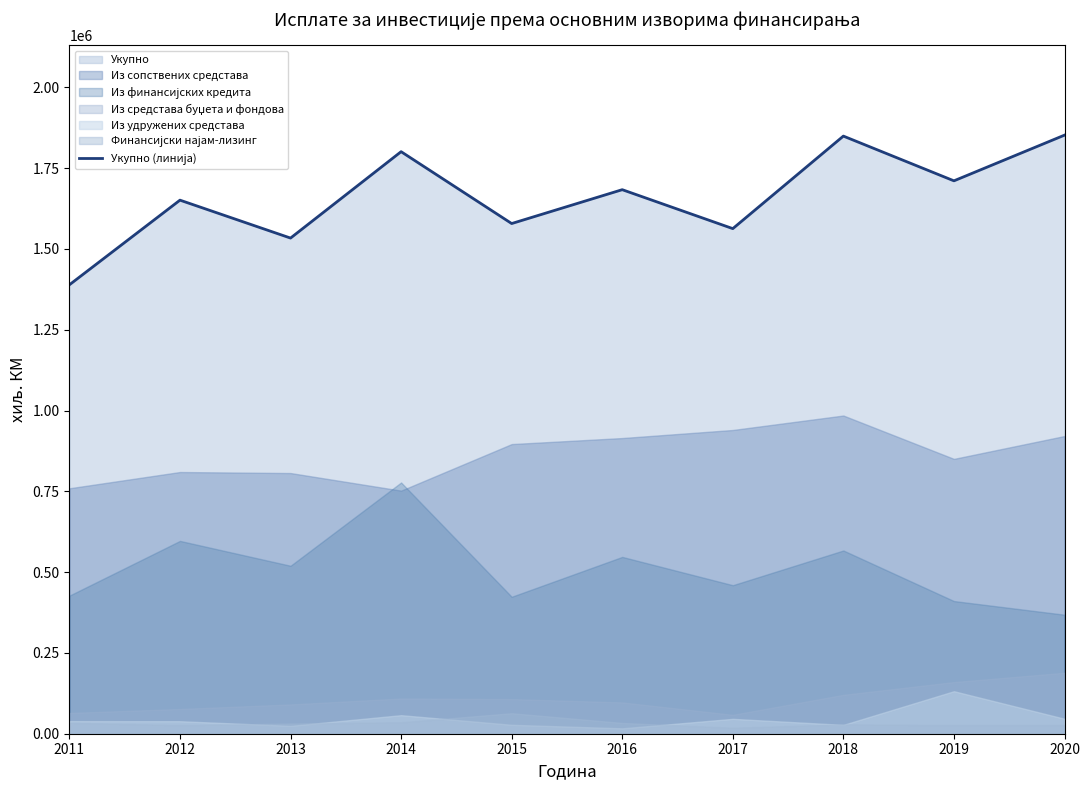

What is the sum of the values at 2016 and 2011?

3072310.5